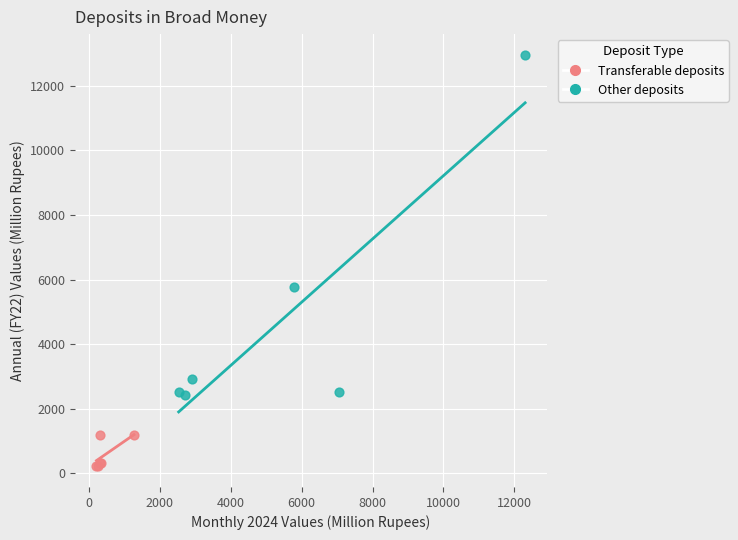

Which series has the largest Y range (max minus min)?

Other deposits